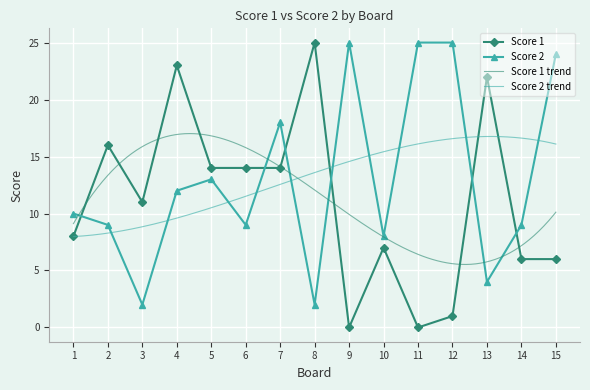

How many lines are shown in the chart?

2